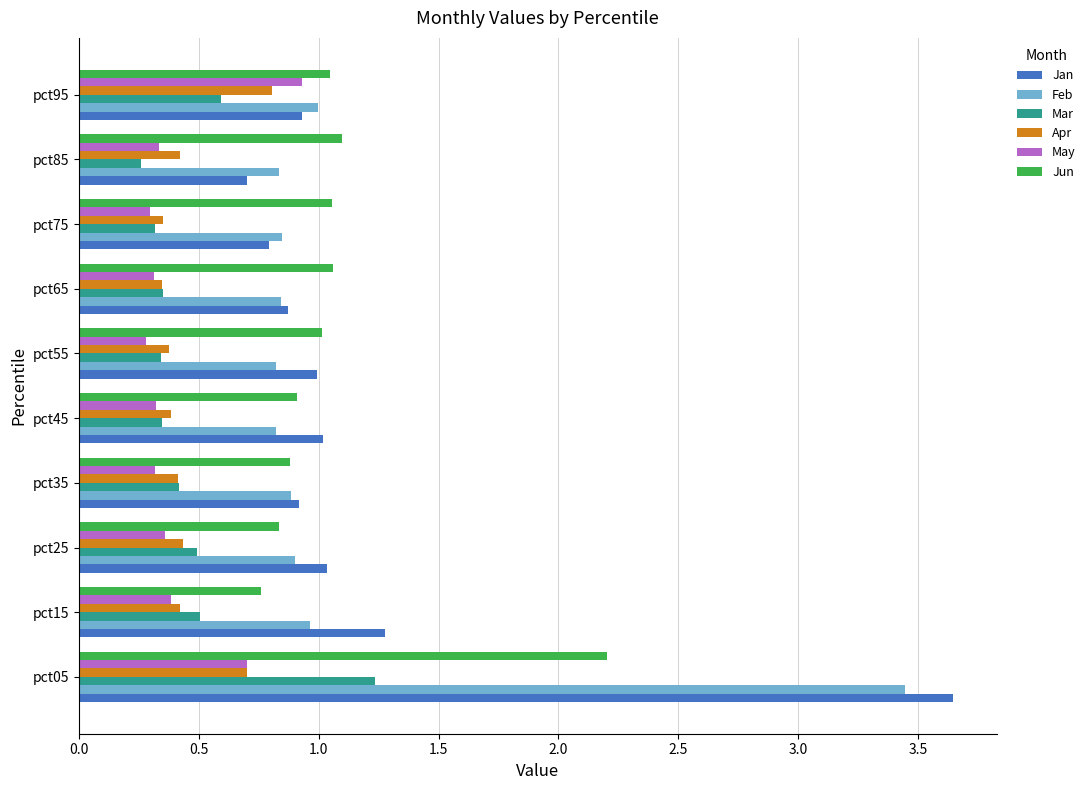

What is the average value of the Jan series?

1.2